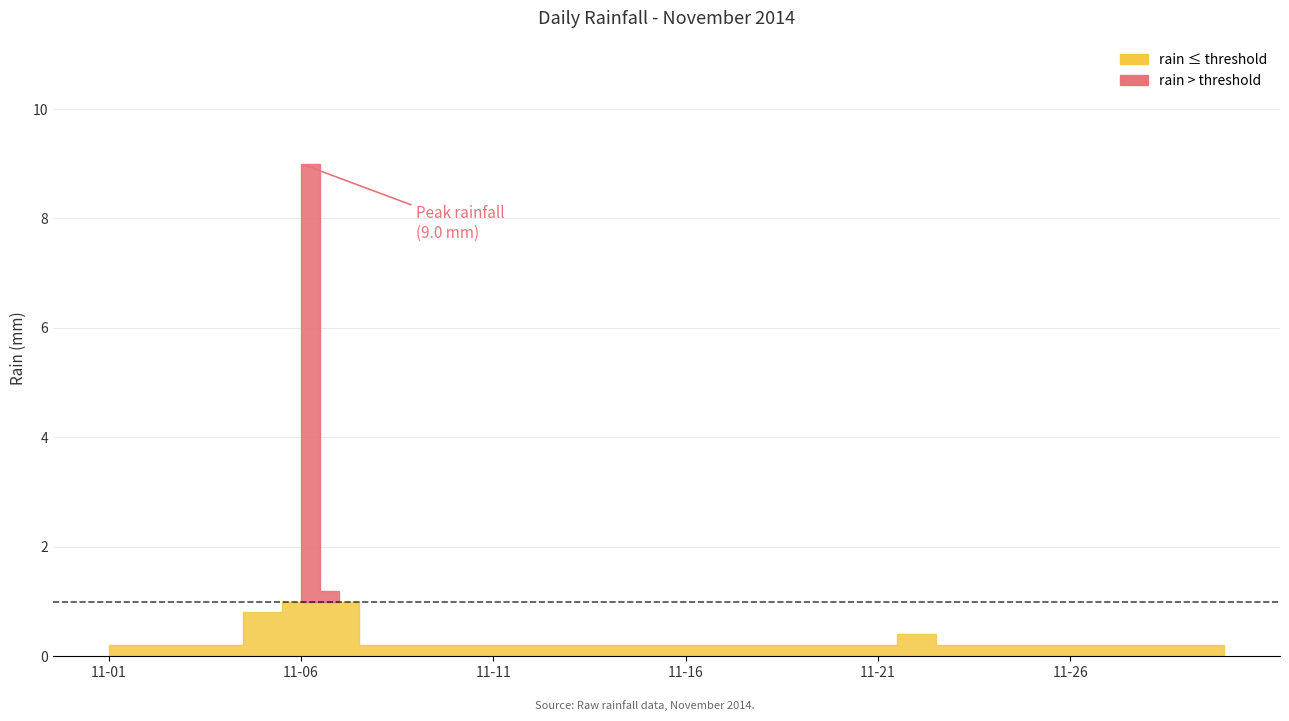

Which category has the lowest value across all series?

2014-11-01